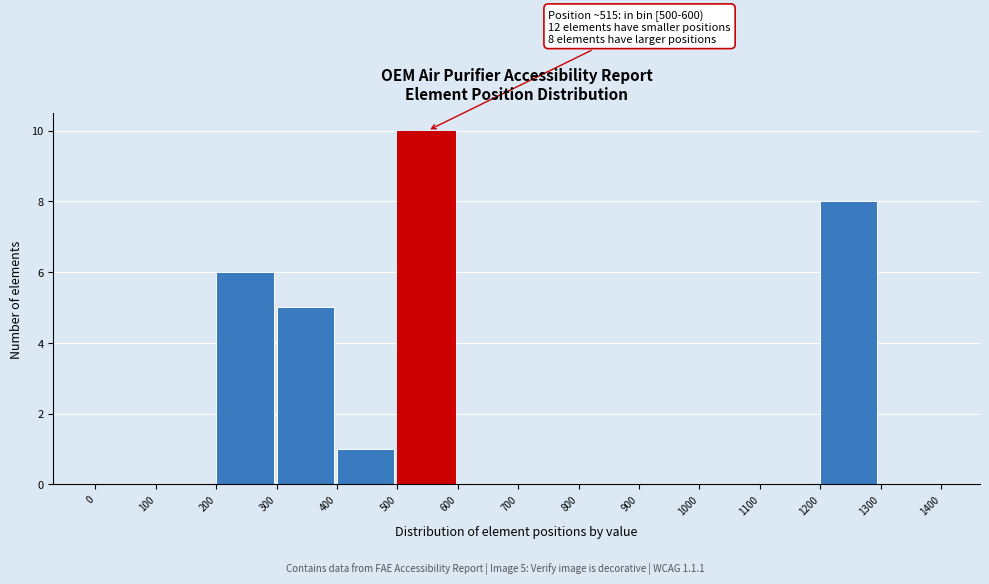

Over which range of the x-axis is the bar tallest?

500 to 600